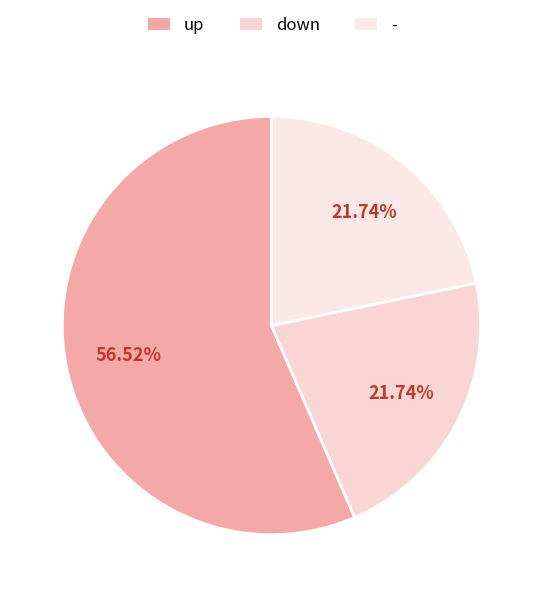

The - slice represents 11% of the pie. True or false?

False